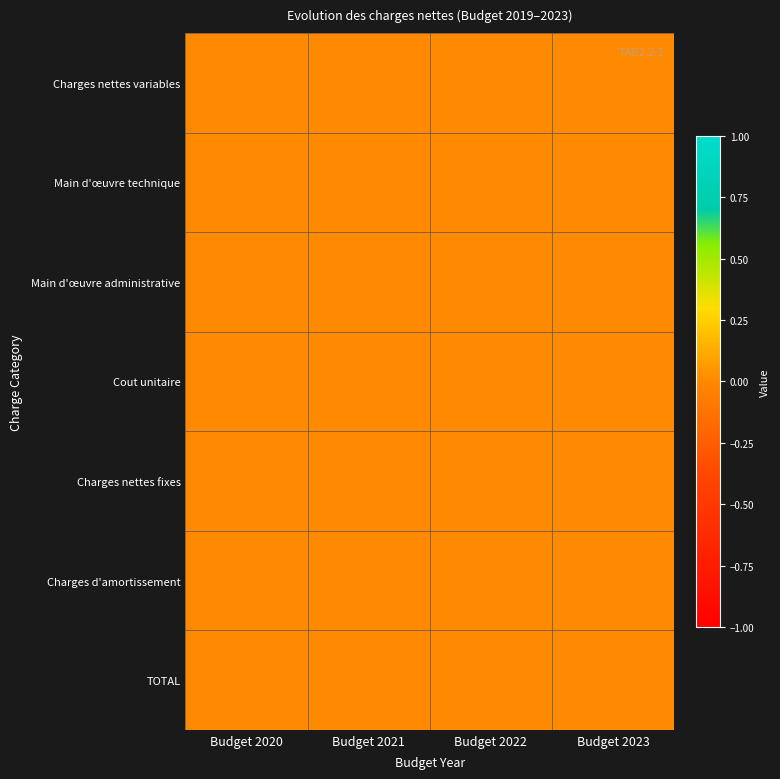

The value of Main d'œuvre technique at Budget 2022 is 1. True or false?

False